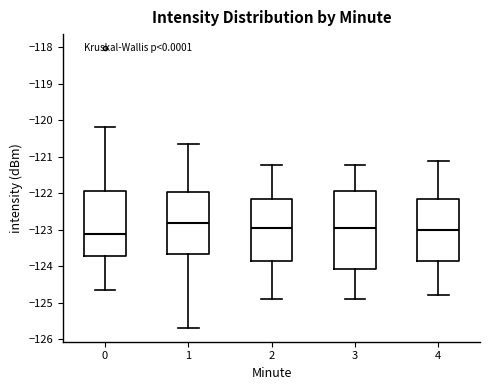

Reading left to right, transcribe this box plot: for each box, give where its median line is, the range the box spans, and where its two whiskers end, as read against the y-axis. The values are not printed on the chart, so give them approximately, as read against the axis.

0: median -123.1, box -123.7 to -121.9, whiskers -124.6 to -120.2
1: median -122.8, box -123.7 to -122.0, whiskers -125.7 to -120.7
2: median -123.0, box -123.9 to -122.2, whiskers -124.9 to -121.2
3: median -123.0, box -124.1 to -121.9, whiskers -124.9 to -121.2
4: median -123.0, box -123.9 to -122.2, whiskers -124.8 to -121.1